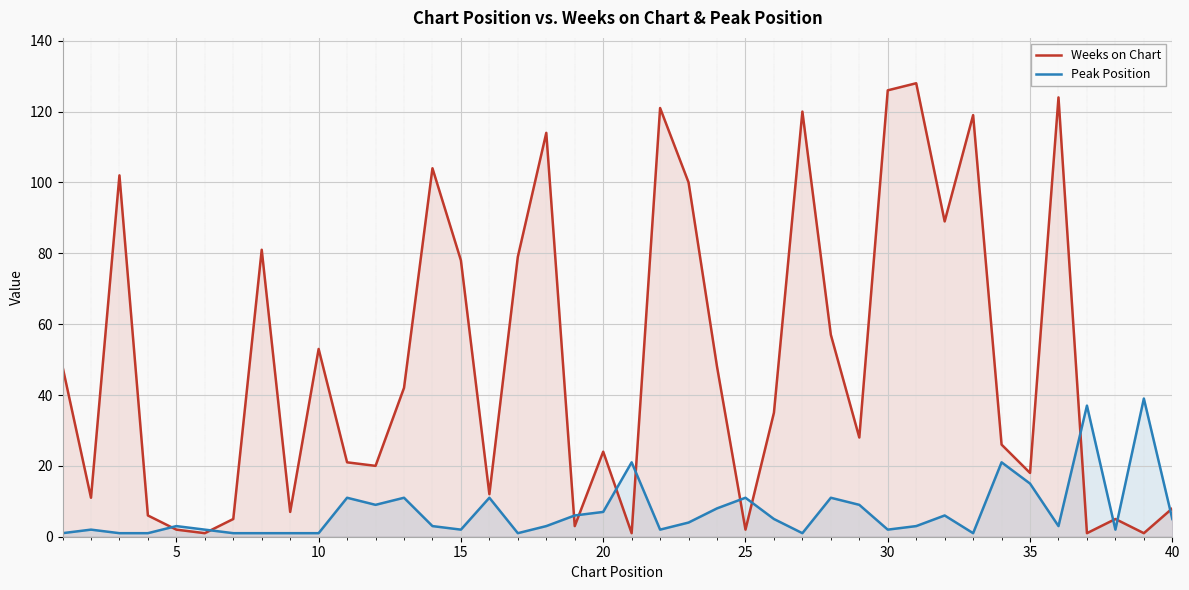

Which series has the widest spread of values?

Weeks on Chart